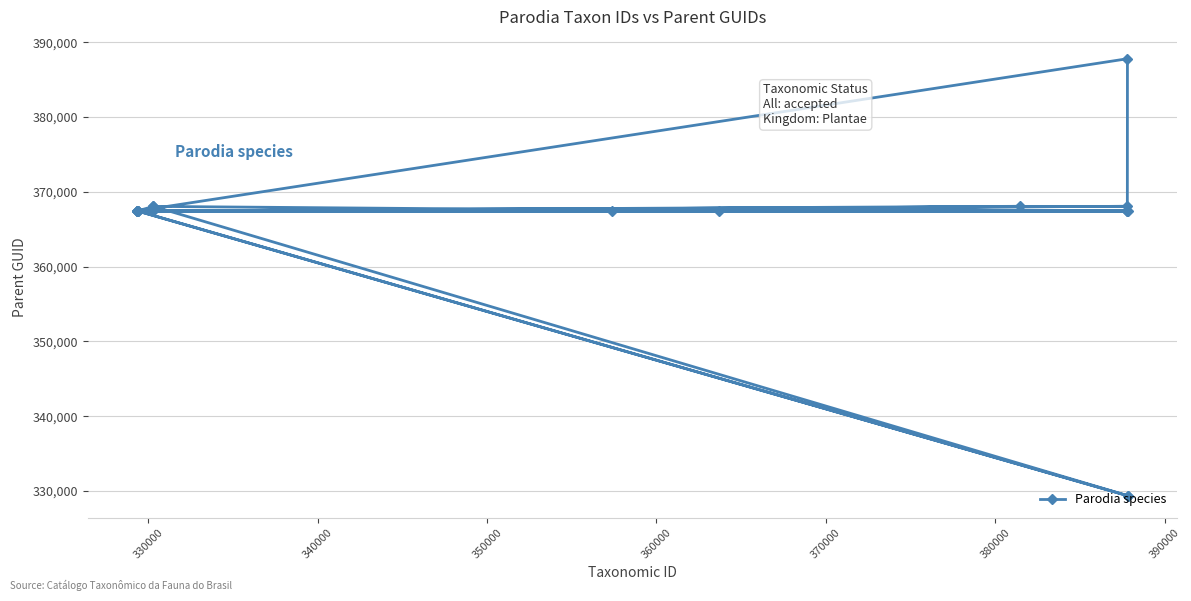

What is the value of the 17th point from the left?

387803